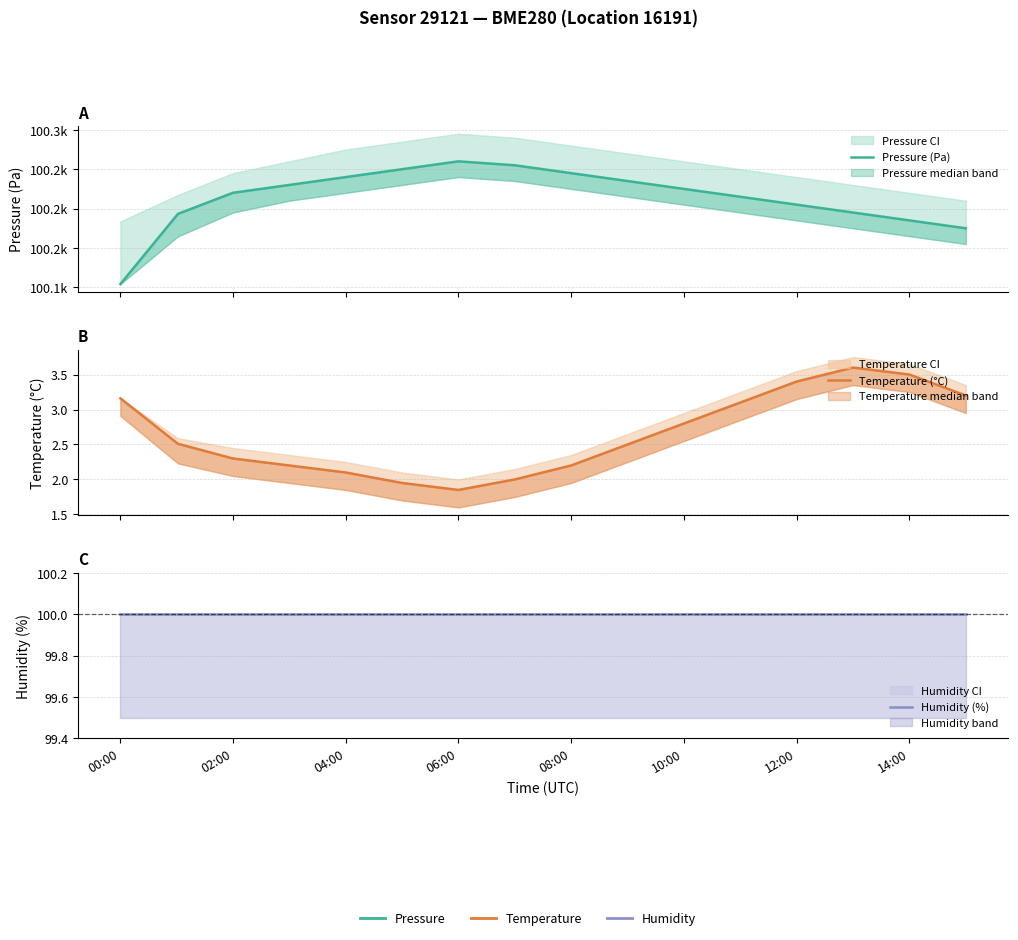

At how many categories does at least one series exceed 53690?

16